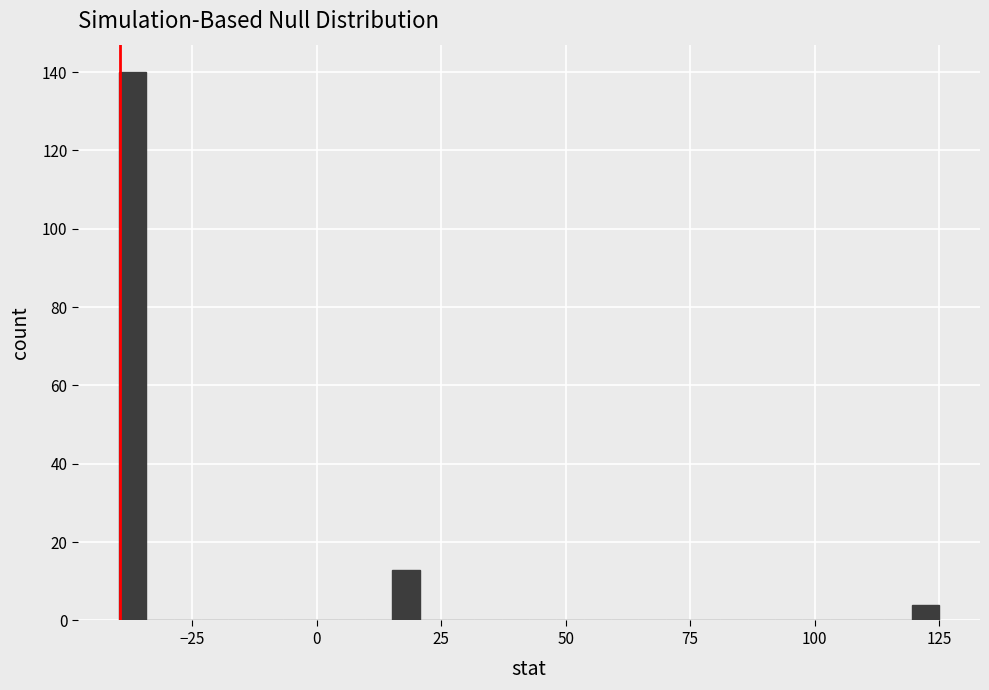

Read against the x-axis, roughly where is the centre of the tallest bar?

-35